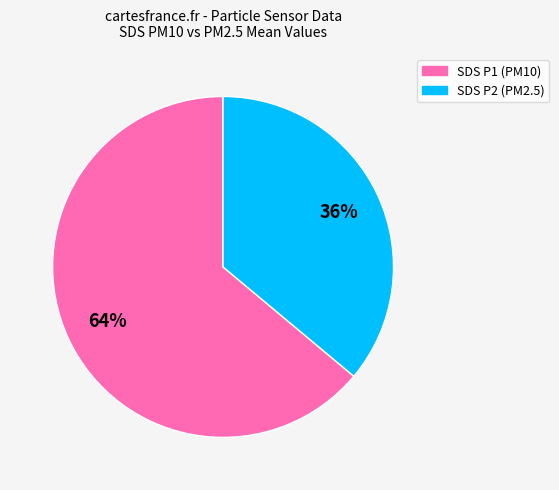

To the nearest percent, what is the average slice percentage?

50%